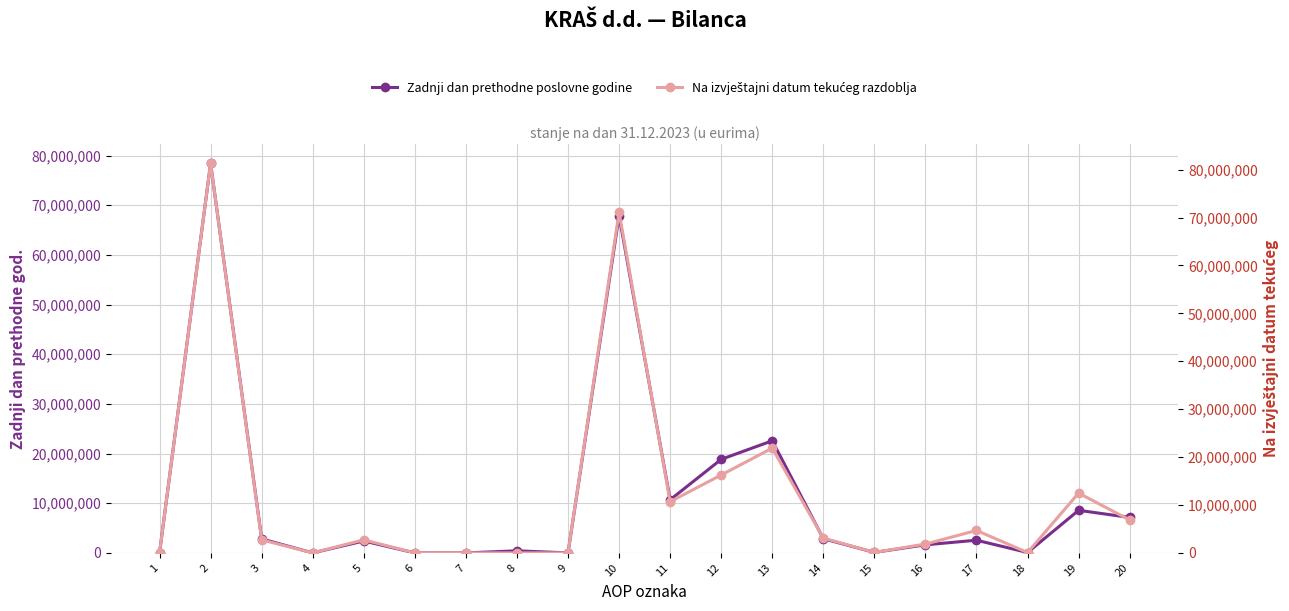

What is the difference between the second highest and minimum values in the Na izvještajni datum tekućeg razdoblja series?

71108655